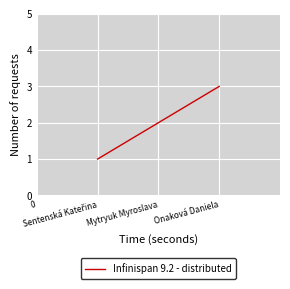

What is the sum of all values?

6